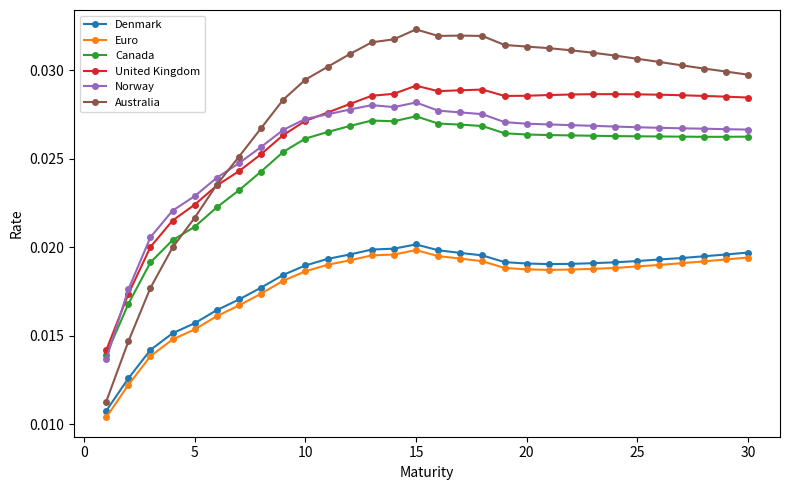

True or false: Denmark and Norway cross at least once.

False